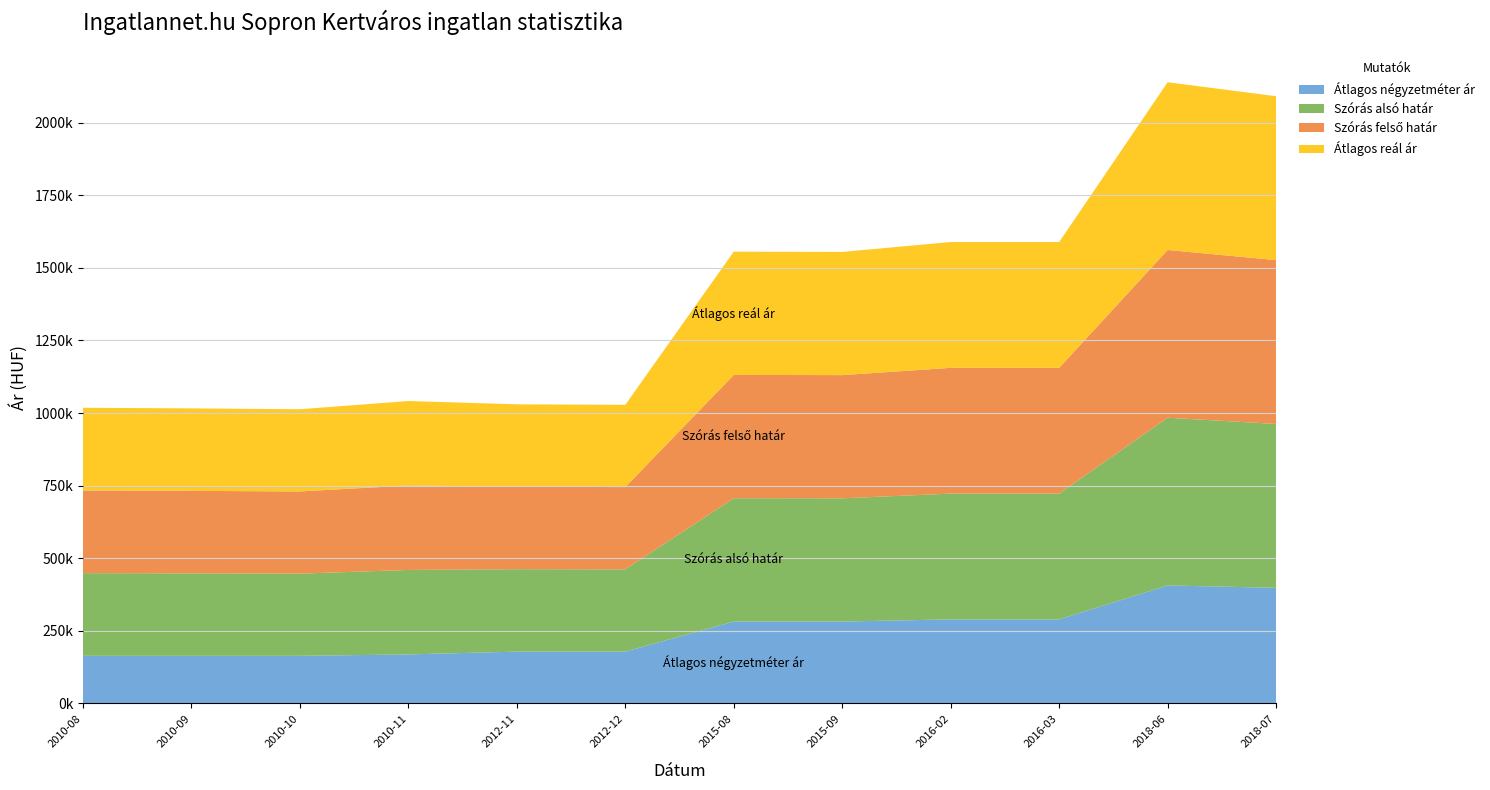

Reading left to right, what are all the values shown in this chart?

Átlagos négyzetméter ár: 2010-08=163636	2010-09=163636	2010-10=163636	2010-11=168484	2012-11=178181	2012-12=178181	2015-08=281818	2015-09=281818	2016-02=289090	2016-03=289090	2018-06=406122	2018-07=397959
Szórás alsó határ: 2010-08=284874	2010-09=284141	2010-10=283170	2010-11=290979	2012-11=283986	2012-12=283391	2015-08=424755	2015-09=424439	2016-02=433350	2016-03=433350	2018-06=577837	2018-07=564503
Szórás felső határ: 2010-08=284874	2010-09=284141	2010-10=283170	2010-11=290979	2012-11=283986	2012-12=283391	2015-08=424755	2015-09=424439	2016-02=433350	2016-03=433350	2018-06=577837	2018-07=564503
Átlagos reál ár: 2010-08=284874	2010-09=284141	2010-10=283170	2010-11=290979	2012-11=283986	2012-12=283391	2015-08=424755	2015-09=424439	2016-02=433350	2016-03=433350	2018-06=577837	2018-07=564503